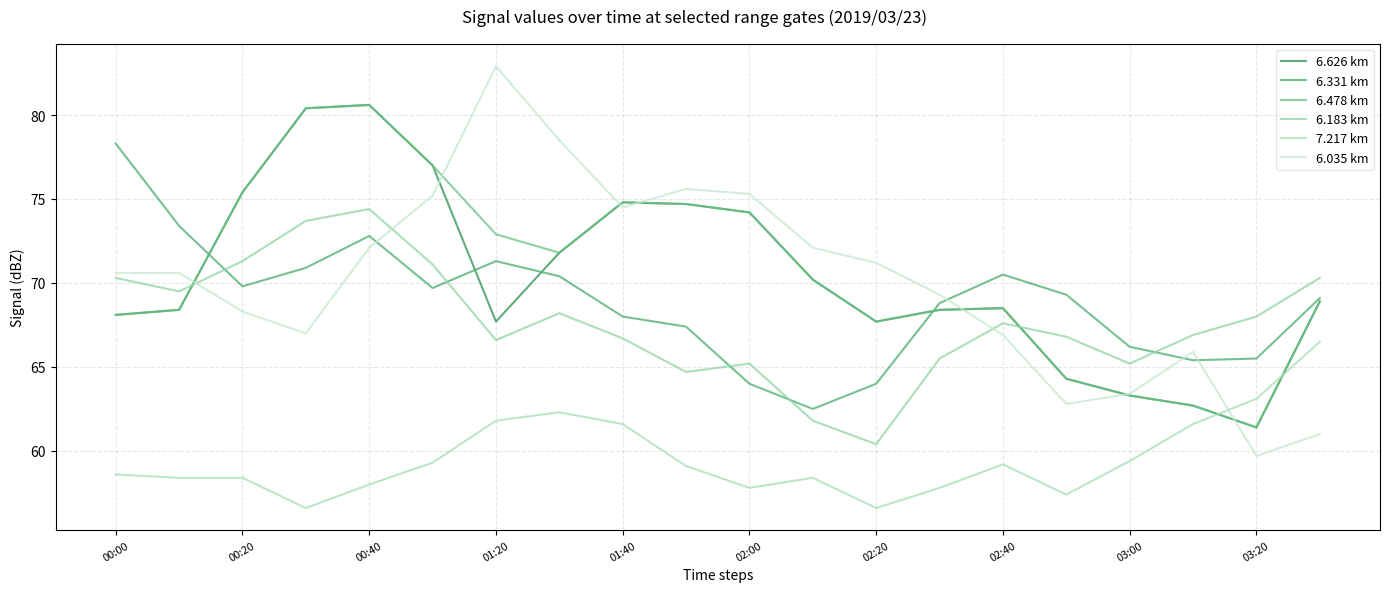

What is the smallest value displayed?

56.6